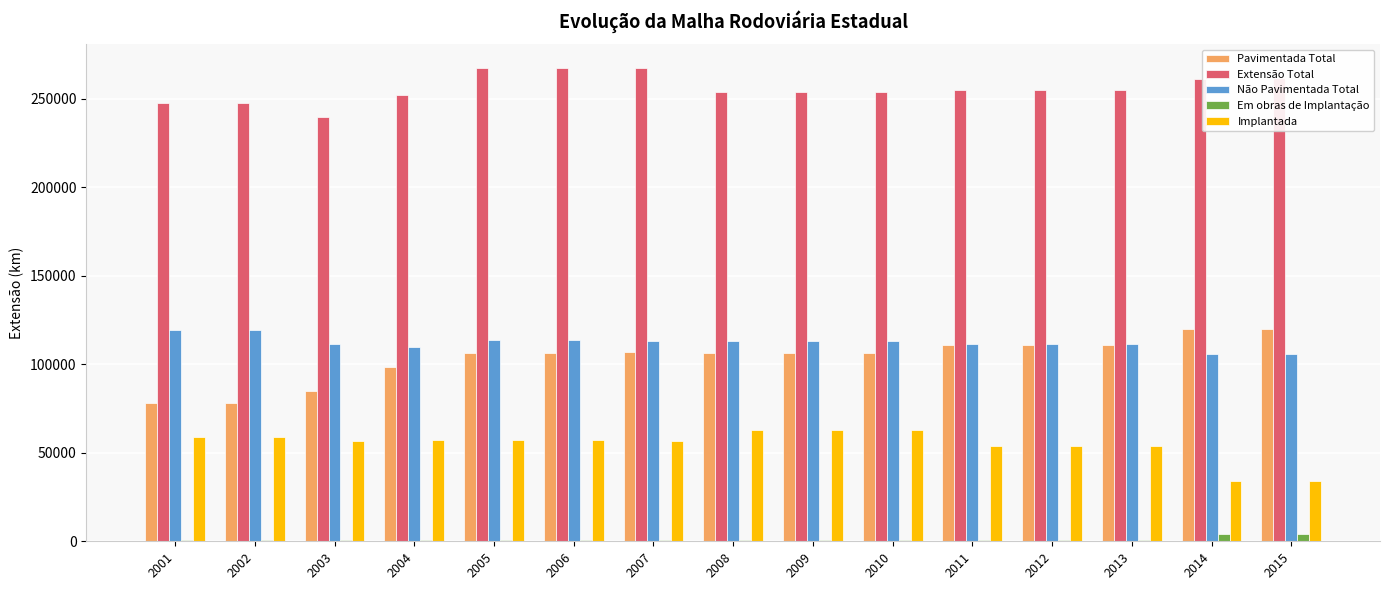

Is the value of Extensão Total at 2011 greater than the value of Em obras de Implantação at 2007?

Yes